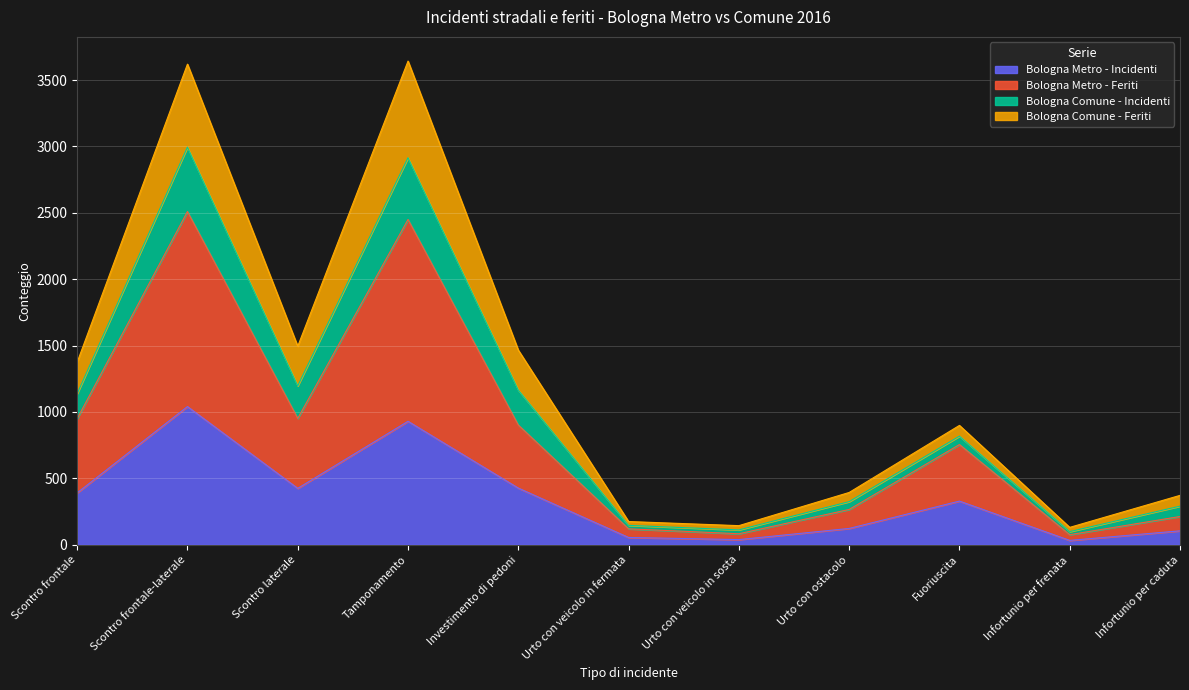

What is the total value across all series at Infortunio per caduta?

372